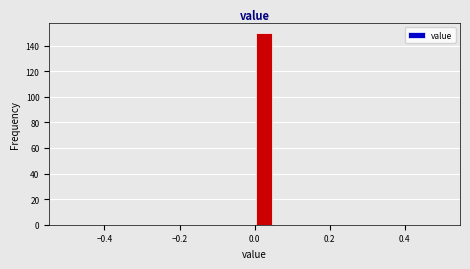

Read against the x-axis, roughly where is the centre of the tallest bar?

0.02